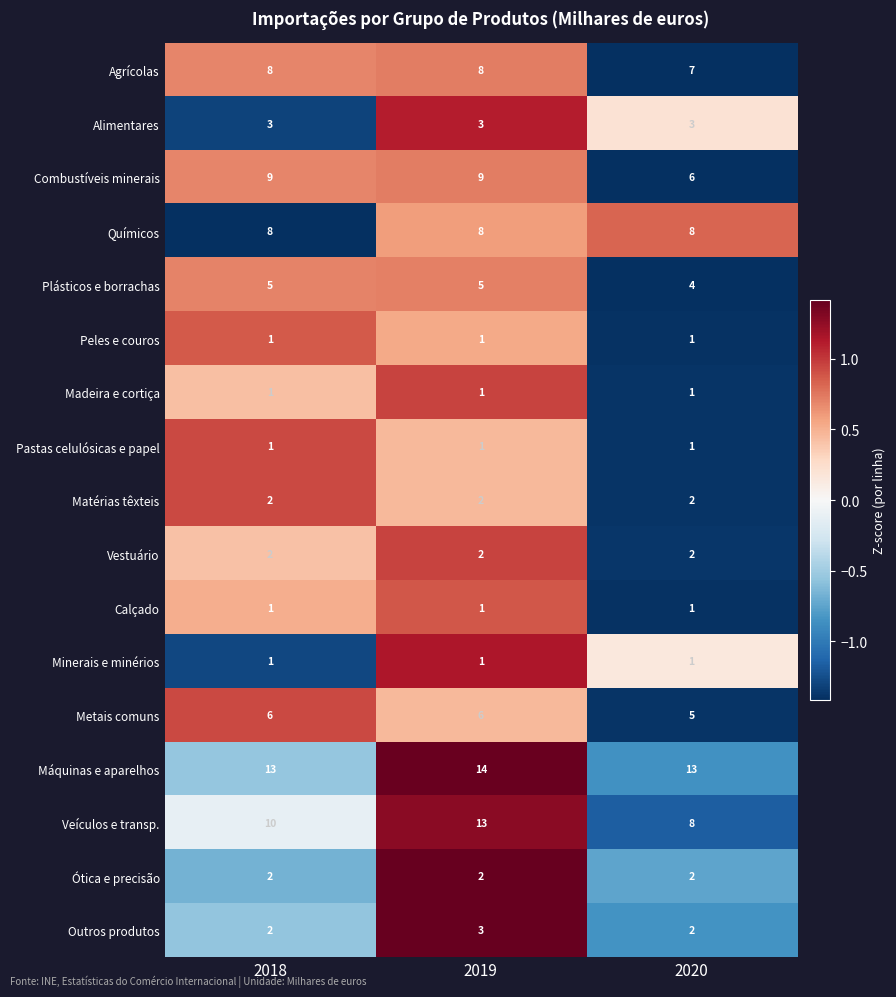

What is the sum of all Madeira e cortiça values?

3